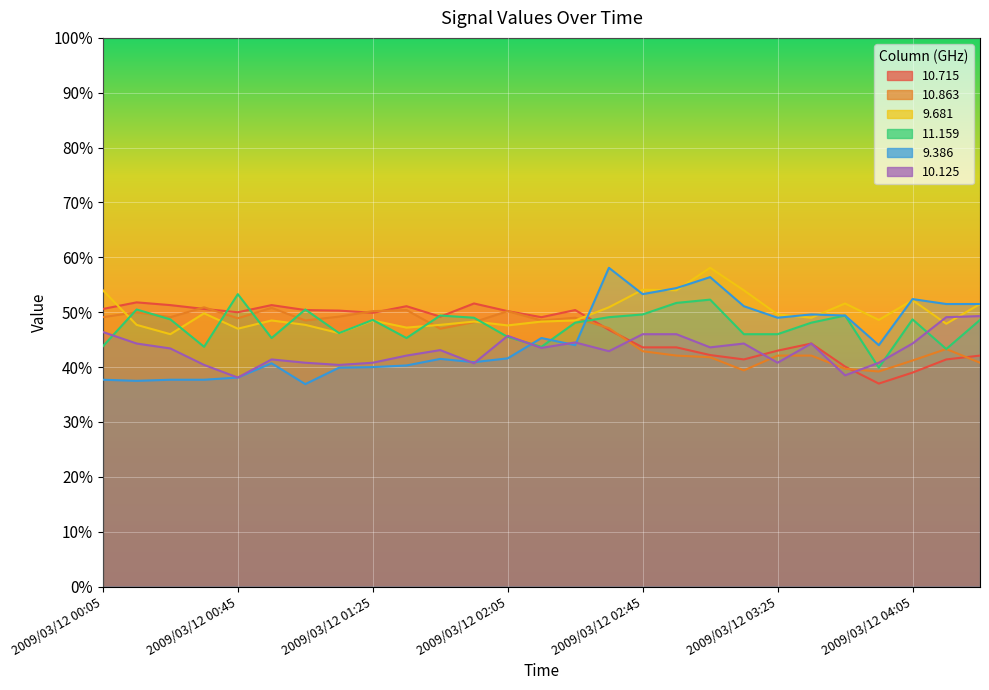

Reading left to right, list all the values displayed in this chart.

10.715: 2009/03/12 00:05=50.6	2009/03/12 00:15=51.8	2009/03/12 00:25=51.3	2009/03/12 00:35=50.6	2009/03/12 00:45=50.0	2009/03/12 00:55=51.3	2009/03/12 01:05=50.4	2009/03/12 01:15=50.3	2009/03/12 01:25=49.9	2009/03/12 01:35=51.1	2009/03/12 01:45=49.2	2009/03/12 01:55=51.6	2009/03/12 02:05=50.2	2009/03/12 02:15=49.1	2009/03/12 02:25=50.4	2009/03/12 02:35=46.8	2009/03/12 02:45=43.6	2009/03/12 02:55=43.6	2009/03/12 03:05=42.2	2009/03/12 03:15=41.4	2009/03/12 03:25=43.0	2009/03/12 03:35=44.3	2009/03/12 03:45=40.1	2009/03/12 03:55=37.0	2009/03/12 04:05=39.0	2009/03/12 04:15=41.4	2009/03/12 04:25=42.1
10.863: 2009/03/12 00:05=49.1	2009/03/12 00:15=50.0	2009/03/12 00:25=49.1	2009/03/12 00:35=50.9	2009/03/12 00:45=48.9	2009/03/12 00:55=50.8	2009/03/12 01:05=48.5	2009/03/12 01:15=49.2	2009/03/12 01:25=50.2	2009/03/12 01:35=50.4	2009/03/12 01:45=47.0	2009/03/12 01:55=48.2	2009/03/12 02:05=50.2	2009/03/12 02:15=48.5	2009/03/12 02:25=49.0	2009/03/12 02:35=47.1	2009/03/12 02:45=42.9	2009/03/12 02:55=42.1	2009/03/12 03:05=41.8	2009/03/12 03:15=39.4	2009/03/12 03:25=42.1	2009/03/12 03:35=42.1	2009/03/12 03:45=39.7	2009/03/12 03:55=39.2	2009/03/12 04:05=41.2	2009/03/12 04:15=43.3	2009/03/12 04:25=40.8
9.681: 2009/03/12 00:05=54.0	2009/03/12 00:15=47.7	2009/03/12 00:25=46.0	2009/03/12 00:35=49.8	2009/03/12 00:45=47.0	2009/03/12 00:55=48.5	2009/03/12 01:05=47.7	2009/03/12 01:15=46.2	2009/03/12 01:25=48.5	2009/03/12 01:35=47.2	2009/03/12 01:45=47.7	2009/03/12 01:55=48.3	2009/03/12 02:05=47.6	2009/03/12 02:15=48.3	2009/03/12 02:25=48.5	2009/03/12 02:35=50.9	2009/03/12 02:45=54.1	2009/03/12 02:55=54.0	2009/03/12 03:05=58.1	2009/03/12 03:15=54.0	2009/03/12 03:25=49.6	2009/03/12 03:35=49.0	2009/03/12 03:45=51.6	2009/03/12 03:55=48.6	2009/03/12 04:05=52.2	2009/03/12 04:15=47.9	2009/03/12 04:25=51.5
11.159: 2009/03/12 00:05=43.8	2009/03/12 00:15=50.5	2009/03/12 00:25=48.7	2009/03/12 00:35=43.7	2009/03/12 00:45=53.3	2009/03/12 00:55=45.3	2009/03/12 01:05=50.5	2009/03/12 01:15=46.2	2009/03/12 01:25=48.6	2009/03/12 01:35=45.3	2009/03/12 01:45=49.4	2009/03/12 01:55=49.0	2009/03/12 02:05=45.5	2009/03/12 02:15=43.7	2009/03/12 02:25=48.1	2009/03/12 02:35=49.1	2009/03/12 02:45=49.6	2009/03/12 02:55=51.7	2009/03/12 03:05=52.3	2009/03/12 03:15=46.0	2009/03/12 03:25=46.0	2009/03/12 03:35=48.1	2009/03/12 03:45=49.4	2009/03/12 03:55=39.9	2009/03/12 04:05=48.7	2009/03/12 04:15=43.3	2009/03/12 04:25=48.6
9.386: 2009/03/12 00:05=37.7	2009/03/12 00:15=37.5	2009/03/12 00:25=37.7	2009/03/12 00:35=37.7	2009/03/12 00:45=38.1	2009/03/12 00:55=40.7	2009/03/12 01:05=36.9	2009/03/12 01:15=39.9	2009/03/12 01:25=40.0	2009/03/12 01:35=40.3	2009/03/12 01:45=41.5	2009/03/12 01:55=40.9	2009/03/12 02:05=41.6	2009/03/12 02:15=45.3	2009/03/12 02:25=44.0	2009/03/12 02:35=58.1	2009/03/12 02:45=53.3	2009/03/12 02:55=54.4	2009/03/12 03:05=56.4	2009/03/12 03:15=51.1	2009/03/12 03:25=49.0	2009/03/12 03:35=49.6	2009/03/12 03:45=49.4	2009/03/12 03:55=44.0	2009/03/12 04:05=52.4	2009/03/12 04:15=51.5	2009/03/12 04:25=51.5
10.125: 2009/03/12 00:05=46.4	2009/03/12 00:15=44.3	2009/03/12 00:25=43.4	2009/03/12 00:35=40.4	2009/03/12 00:45=38.1	2009/03/12 00:55=41.4	2009/03/12 01:05=40.8	2009/03/12 01:15=40.4	2009/03/12 01:25=40.8	2009/03/12 01:35=42.1	2009/03/12 01:45=43.1	2009/03/12 01:55=40.7	2009/03/12 02:05=45.7	2009/03/12 02:15=43.5	2009/03/12 02:25=44.5	2009/03/12 02:35=42.9	2009/03/12 02:45=46.0	2009/03/12 02:55=46.0	2009/03/12 03:05=43.6	2009/03/12 03:15=44.3	2009/03/12 03:25=40.8	2009/03/12 03:35=44.3	2009/03/12 03:45=38.5	2009/03/12 03:55=40.8	2009/03/12 04:05=44.3	2009/03/12 04:15=49.1	2009/03/12 04:25=49.3